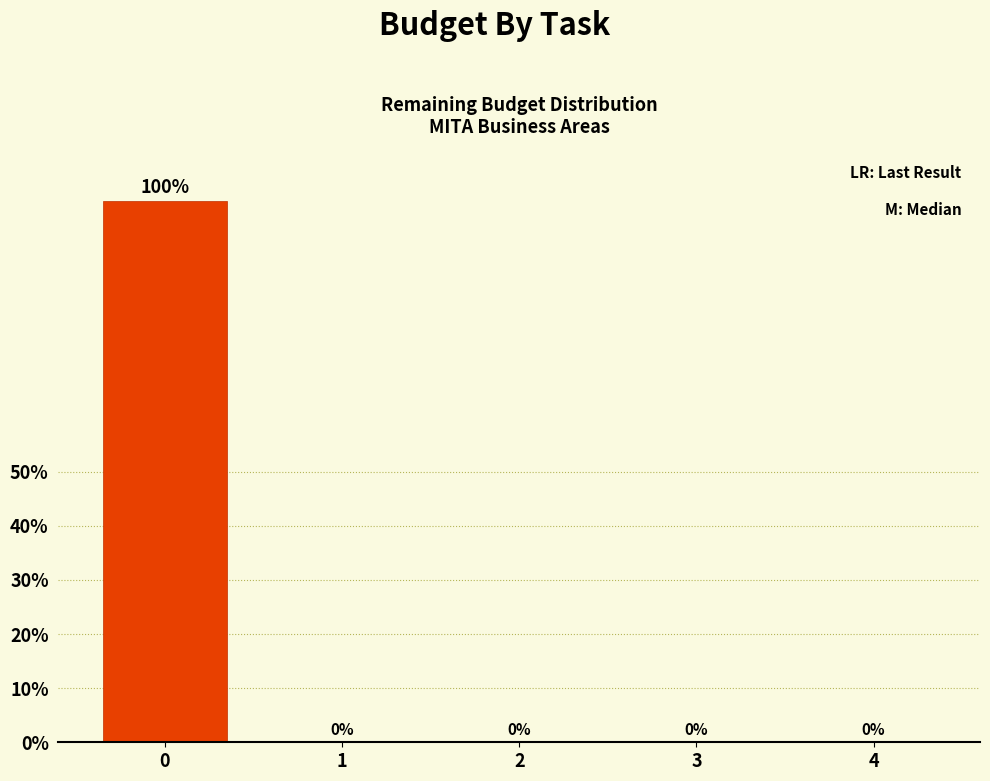

Reading right to left, transcribe all the data shown in this chart.

4=0	3=0	2=0	1=0	0=100